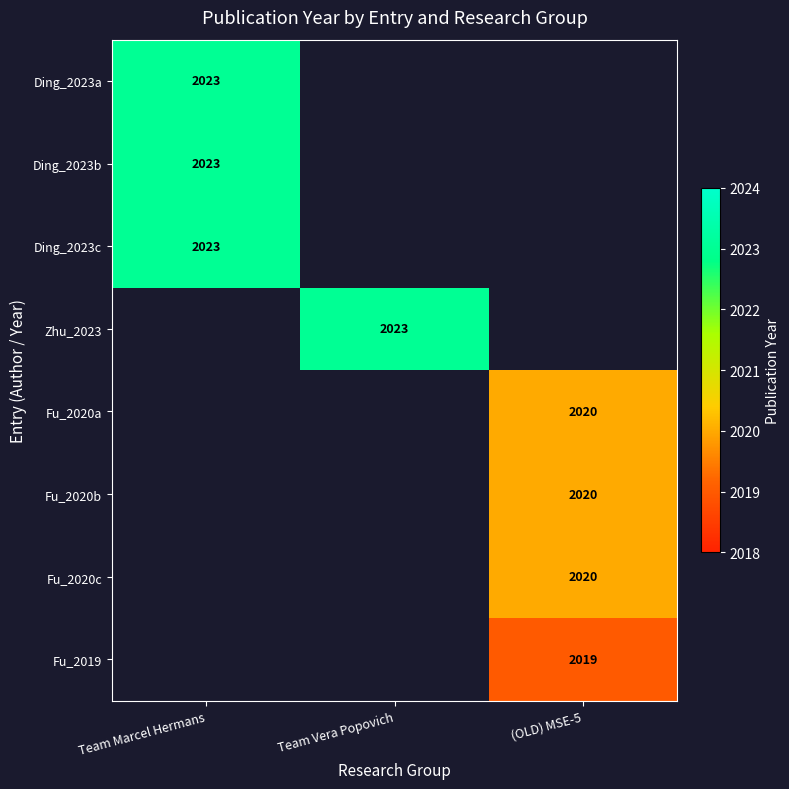

True or false: Fu_2020c has a value of 2020 at (OLD) MSE-5.

True